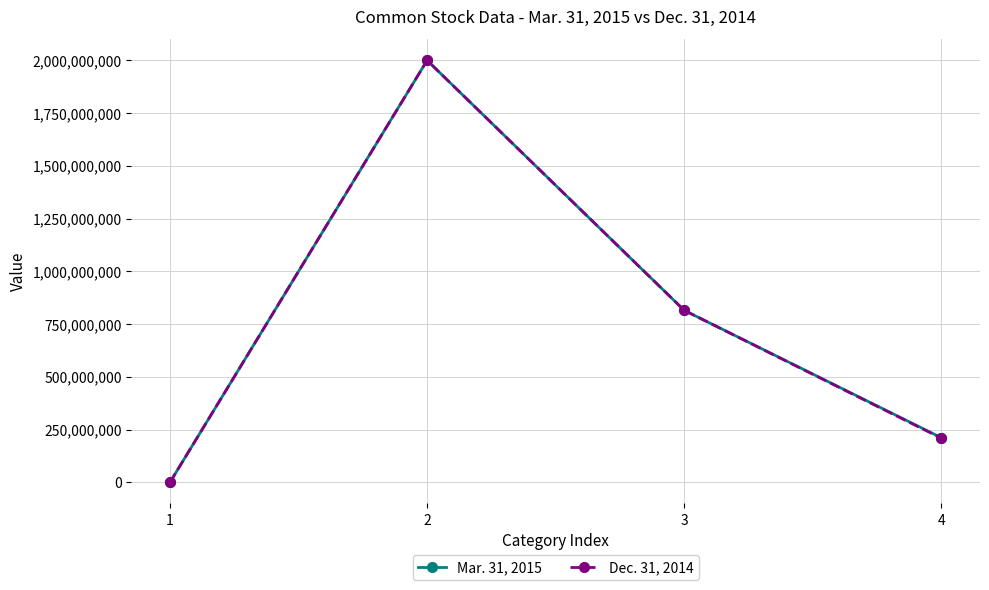

What are all the series names shown in the legend?

Mar. 31, 2015, Dec. 31, 2014